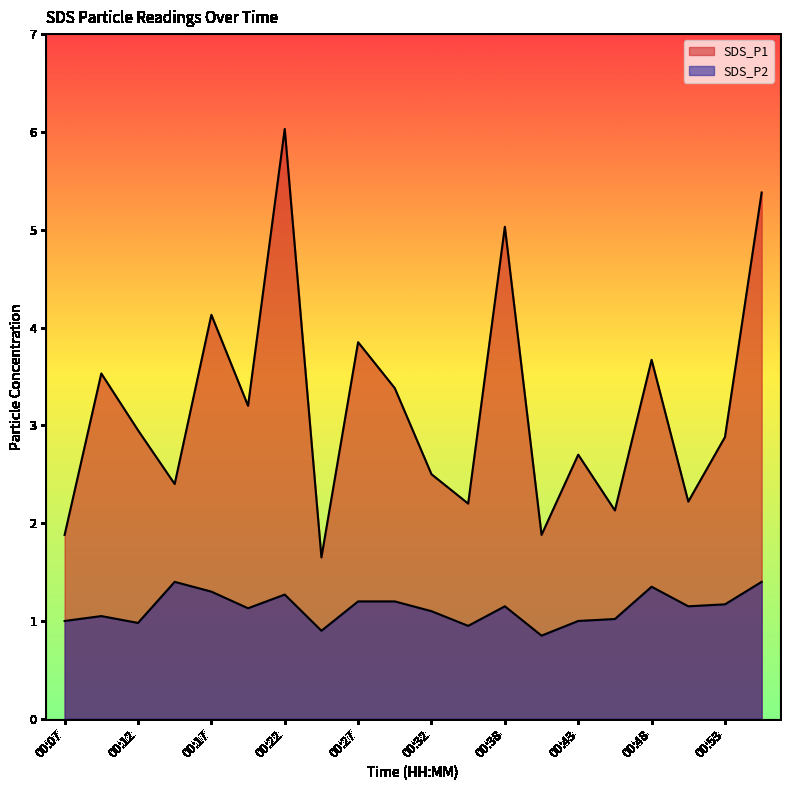

Is the value of SDS_P2 at 00:22 greater than the value of SDS_P1 at 00:35?

No